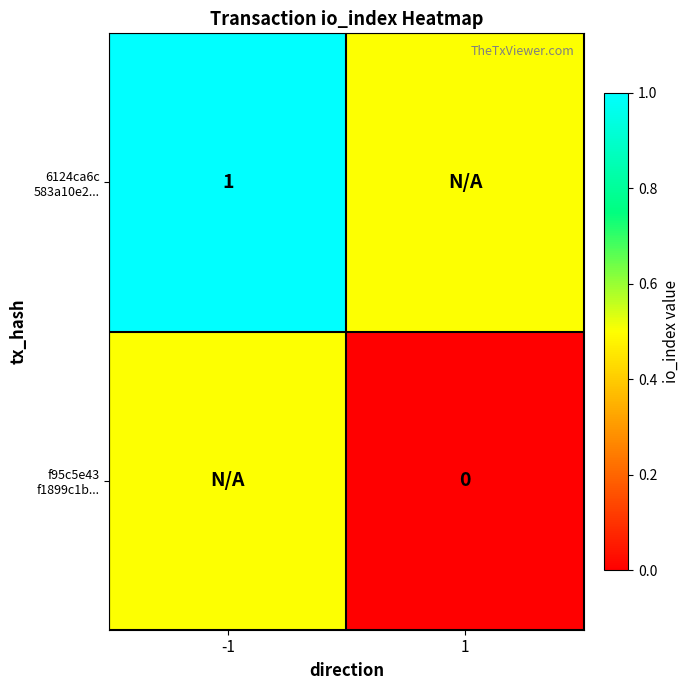

What is the total value across all series at 1?

0.5